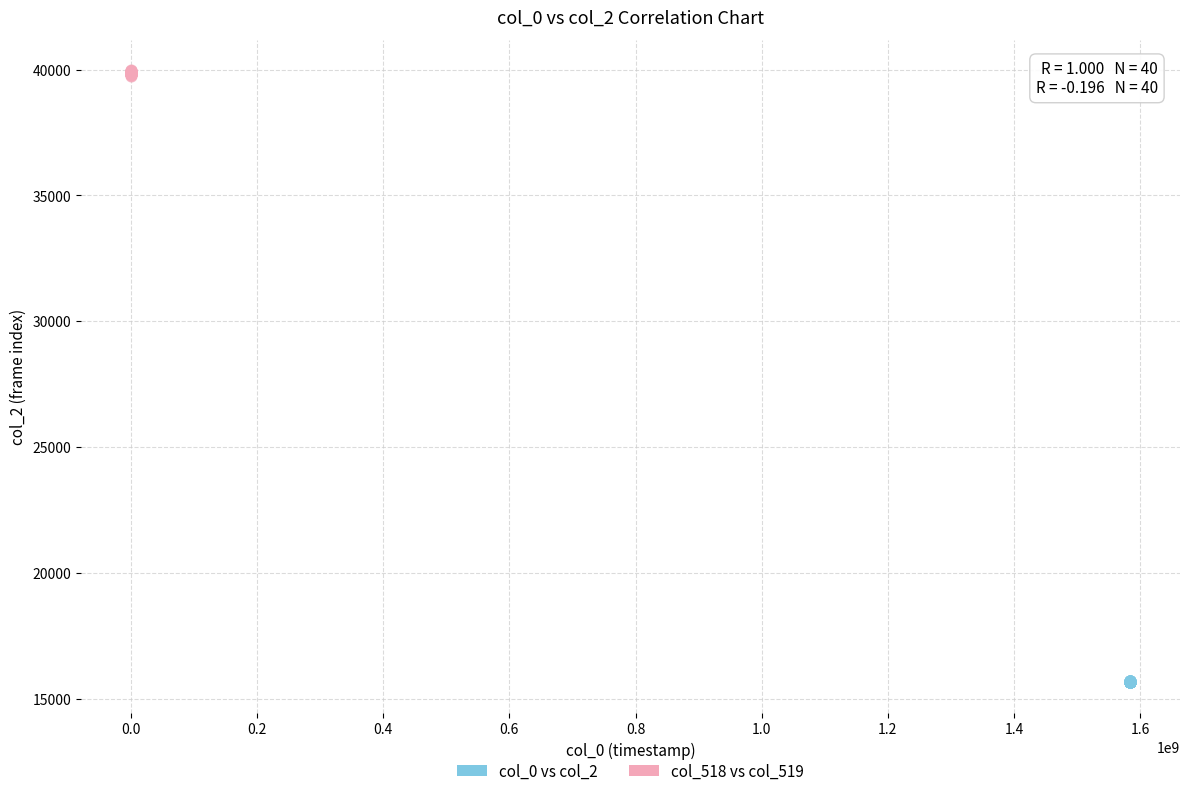

Which series contains the highest Y value?

col_518 vs col_519